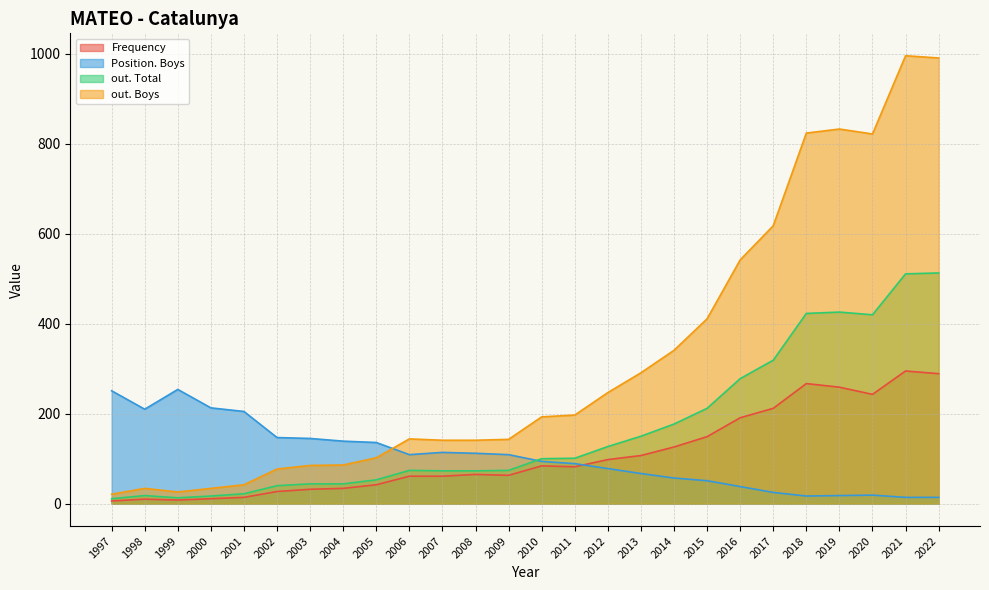

Which series has the largest range (max minus min)?

out. Boys